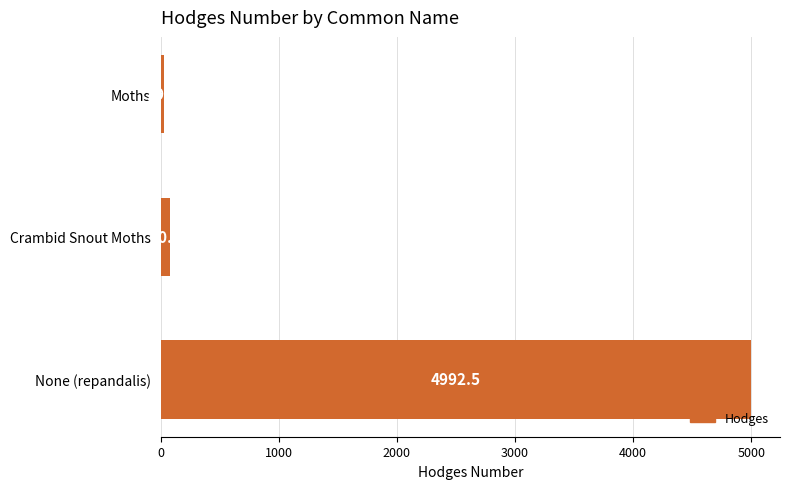

List the labels in order of value, smallest first.

Moths, Crambid Snout Moths, None (repandalis)